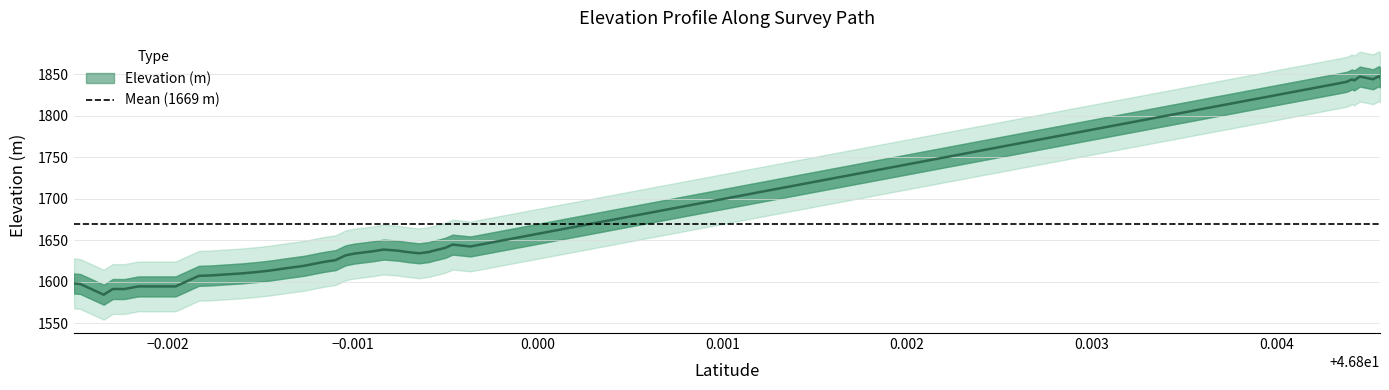

How many data points are less than 1633?

20